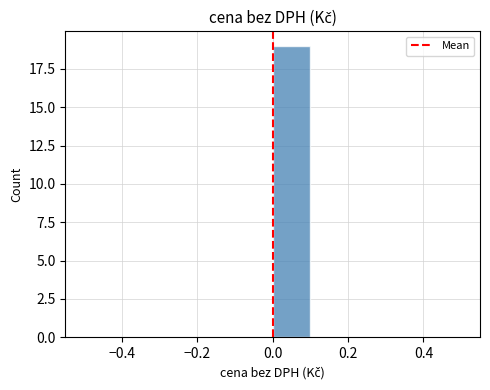

Reading left to right, transcribe this chart: for each bar, give the range it covers on the x-axis and its height. The values are not printed on the chart, so give them approximately, as read against the axis.

-0.5 to -0.4: 0
-0.4 to -0.3: 0
-0.3 to -0.2: 0
-0.2 to -0.1: 0
-0.1 to 0.0: 0
0.0 to 0.1: 19
0.1 to 0.2: 0
0.2 to 0.3: 0
0.3 to 0.4: 0
0.4 to 0.5: 0